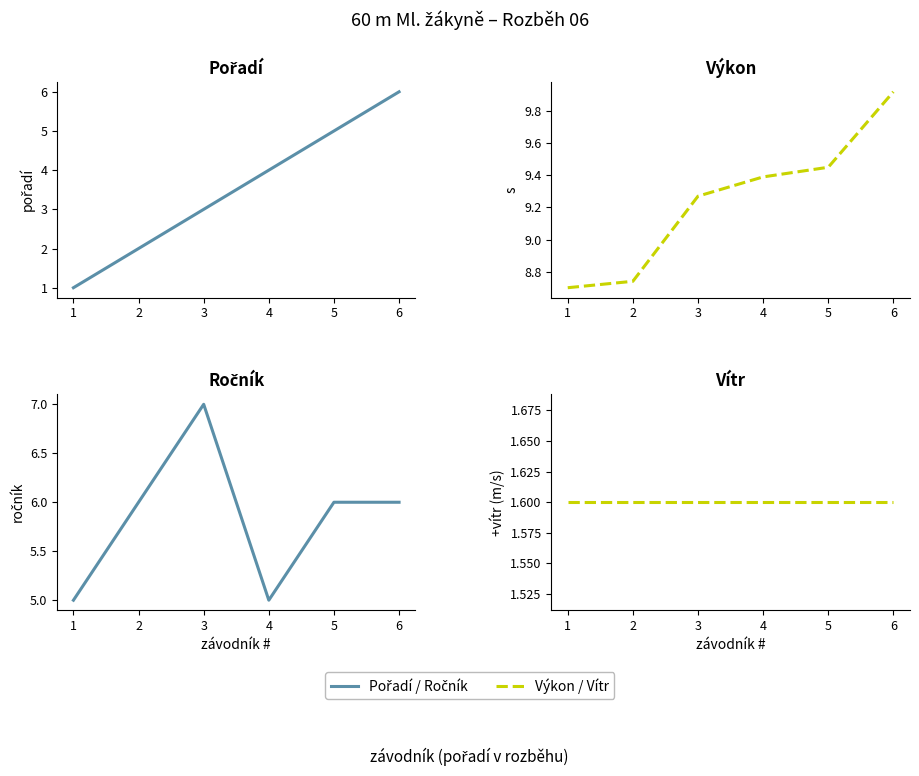

At which label does Ročník first exceed 6?

3